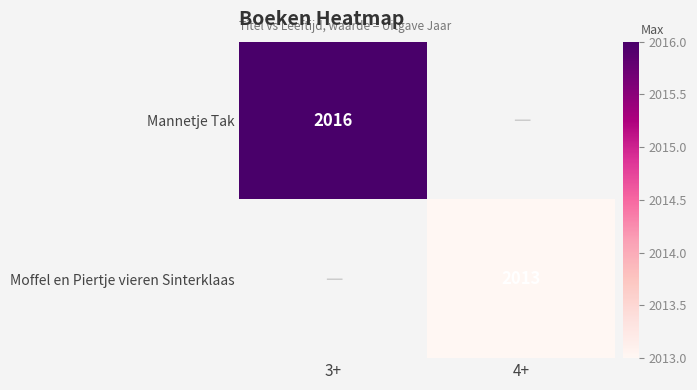

True or false: Mannetje Tak has a value of 3392 at 3+.

False